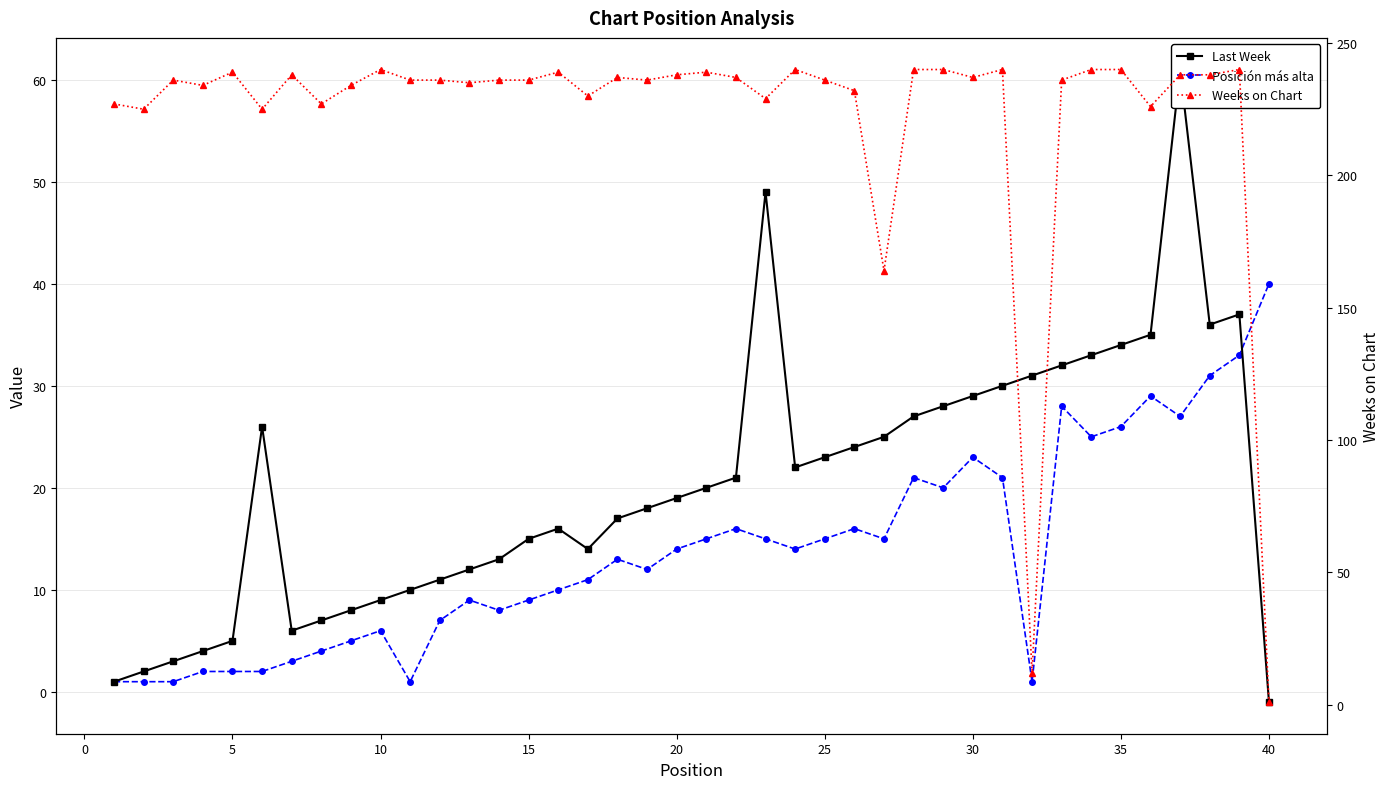

Which series has the widest spread of values?

Weeks on Chart